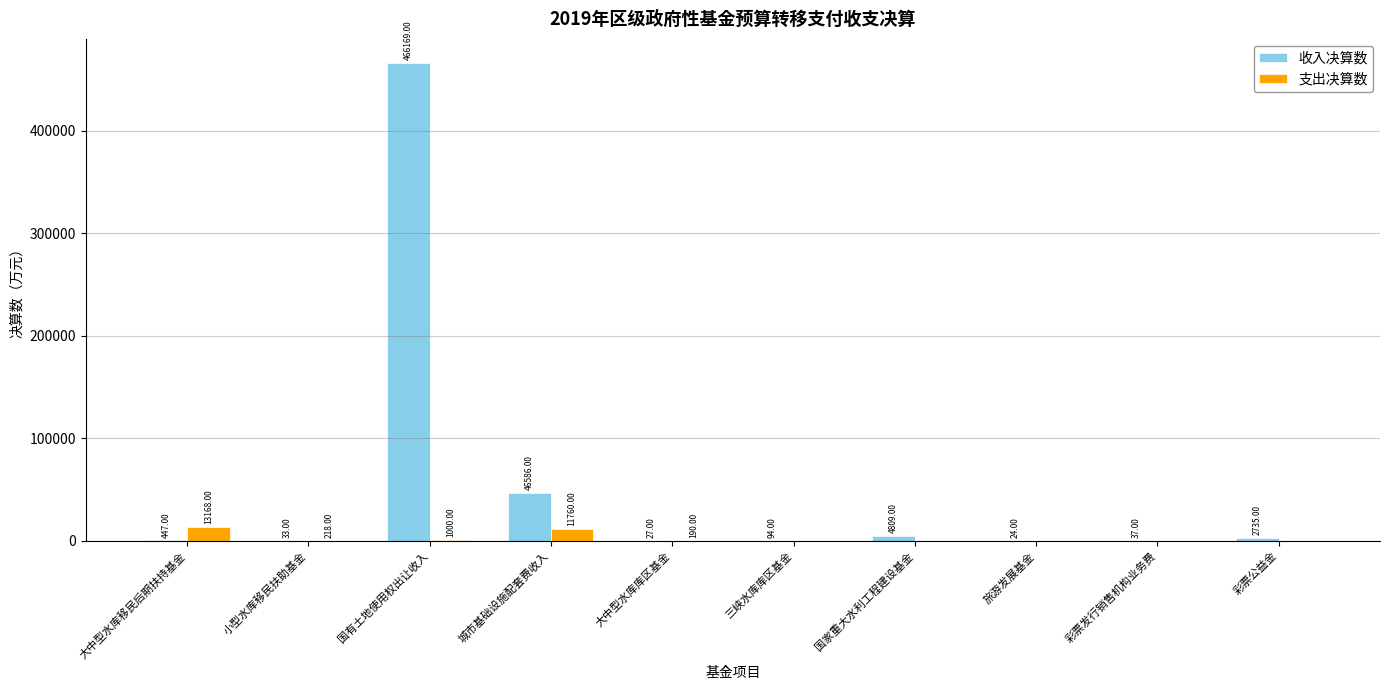

At which label is 支出决算数 closest to 6584?

城市基础设施配套费收入